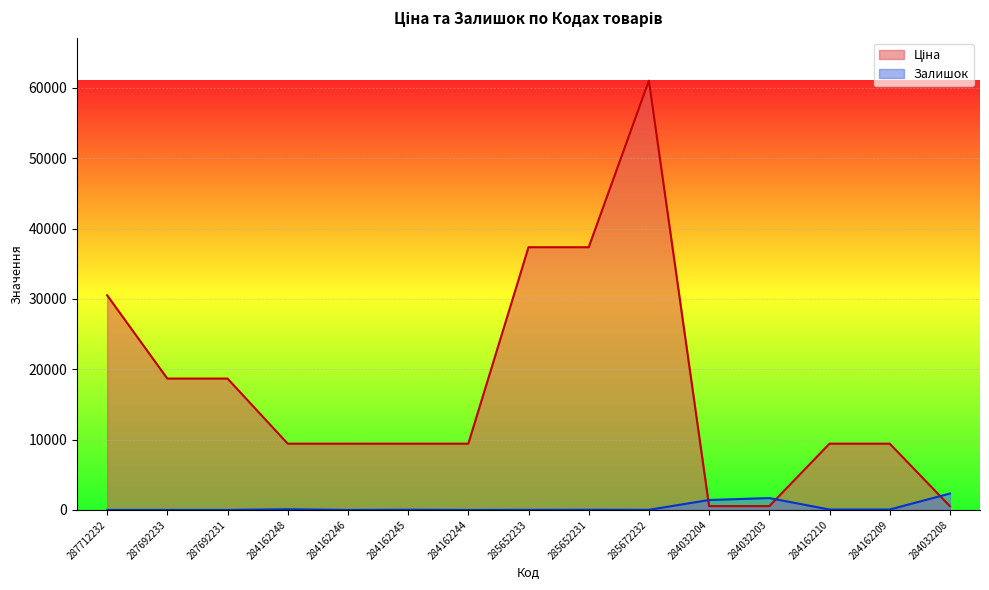

Which series has the largest total across all categories?

Ціна